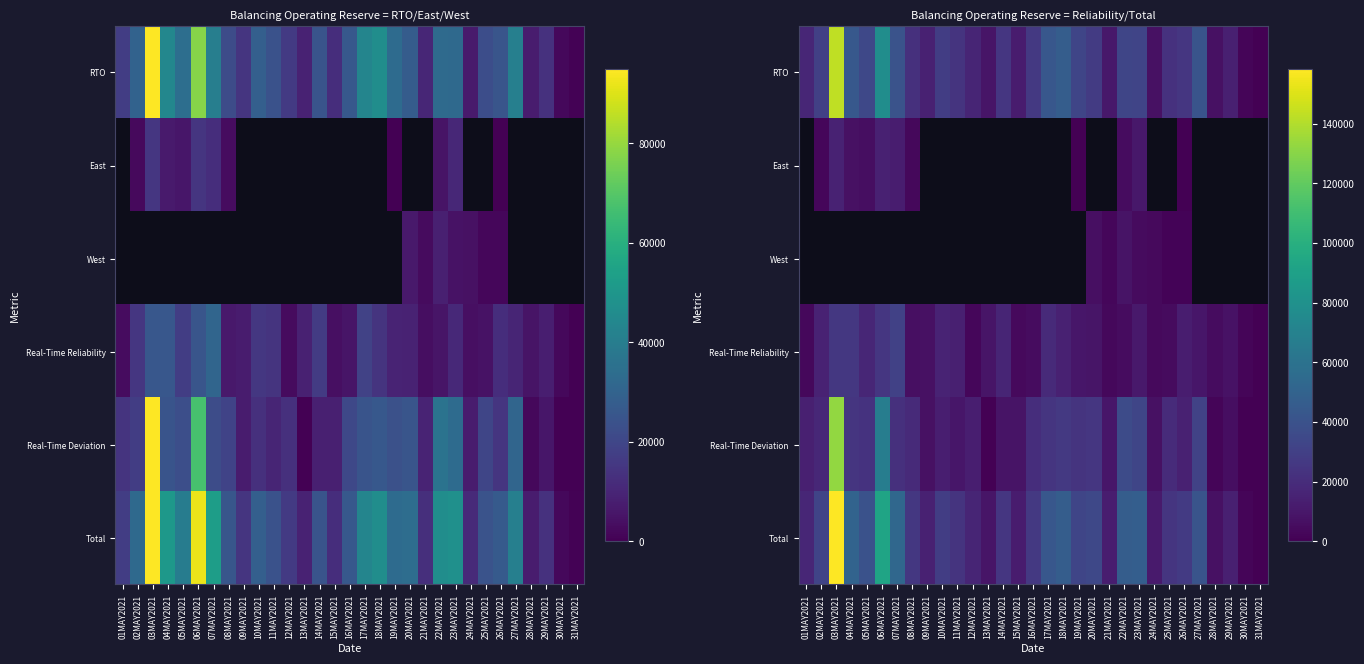

Which series has the largest range (max minus min)?

Total